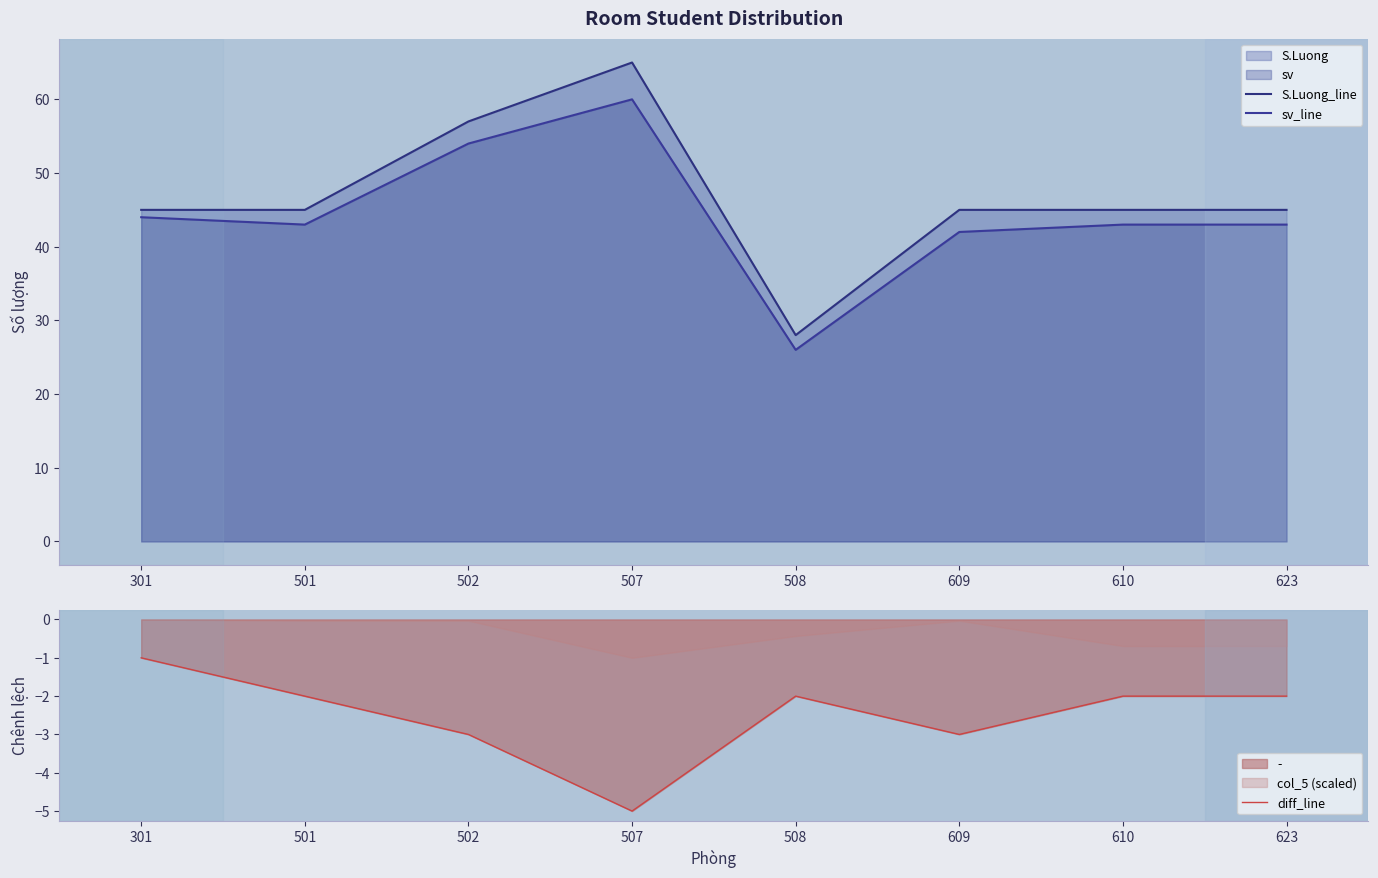

At which label does diff_line first exceed -2?

301